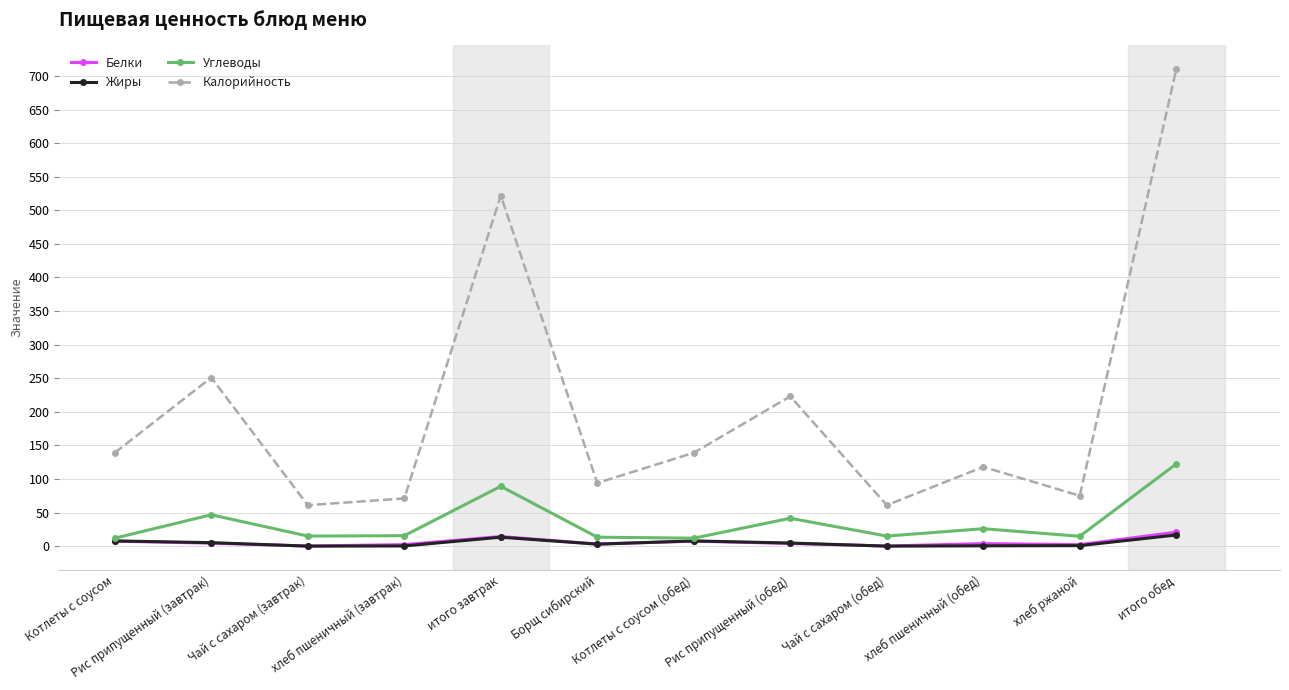

Between which two adjacent categories do Белки and Жиры first intersect?

Рис припущенный (завтрак) and Чай с сахаром (завтрак)